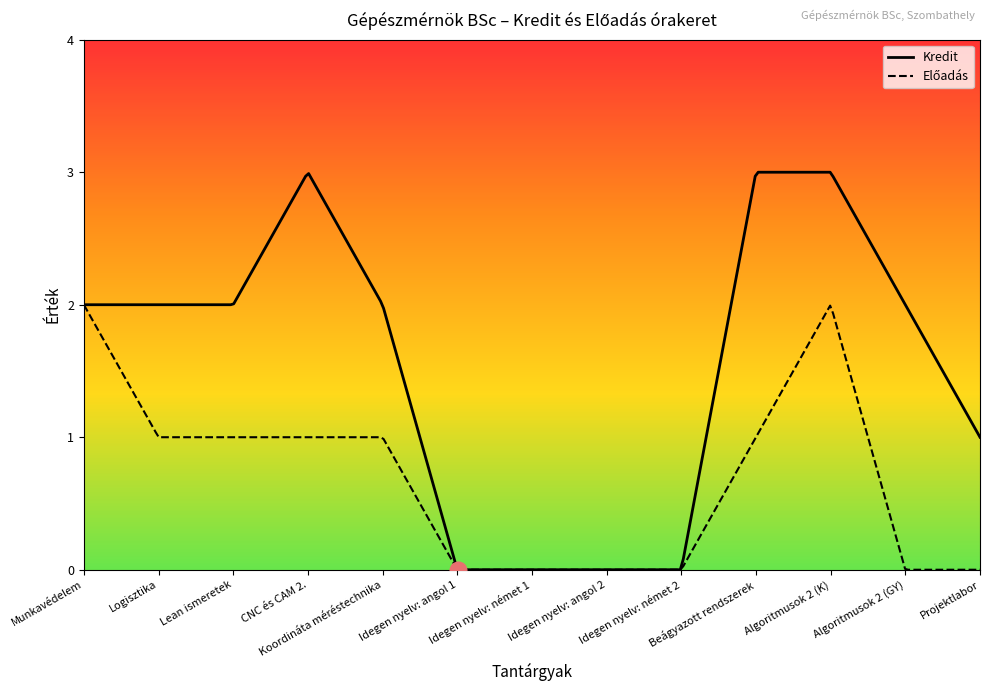

How many Előadás values are between 0 and 1?

11